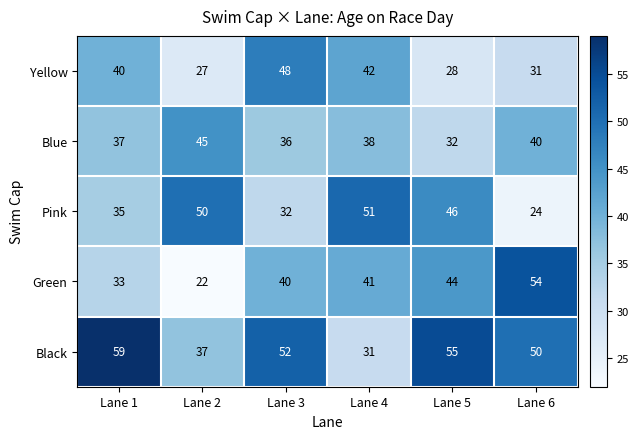

At how many categories does at least one series exceed 29?

6